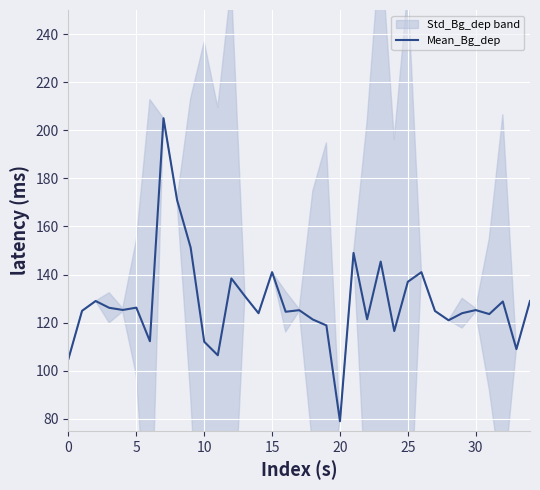

What is the value of the 35th point from the left?

129.0